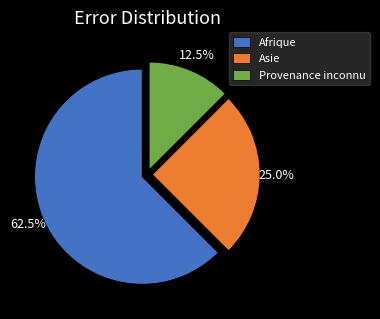

Between Afrique and Asie, which is larger?

Afrique